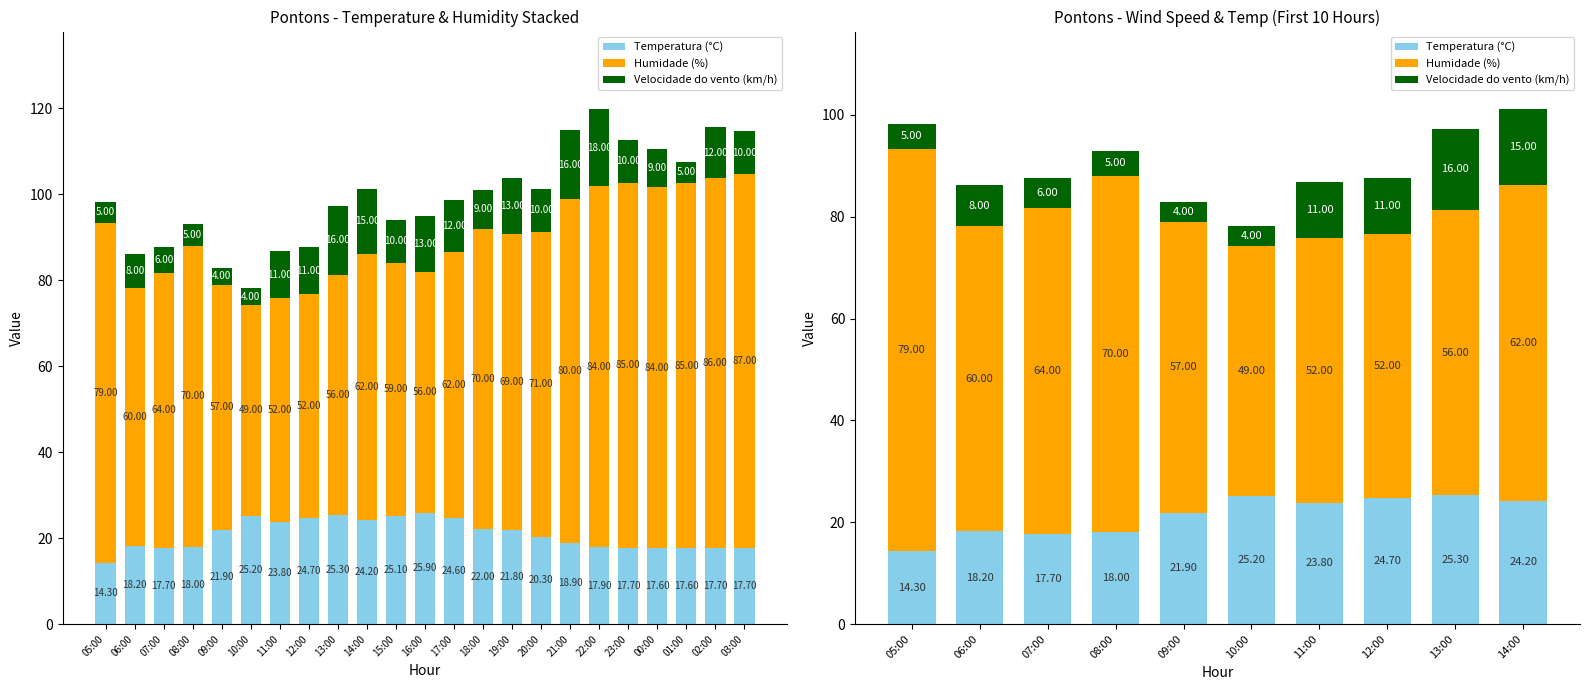

What is the total value across all series at 09:00?

82.9